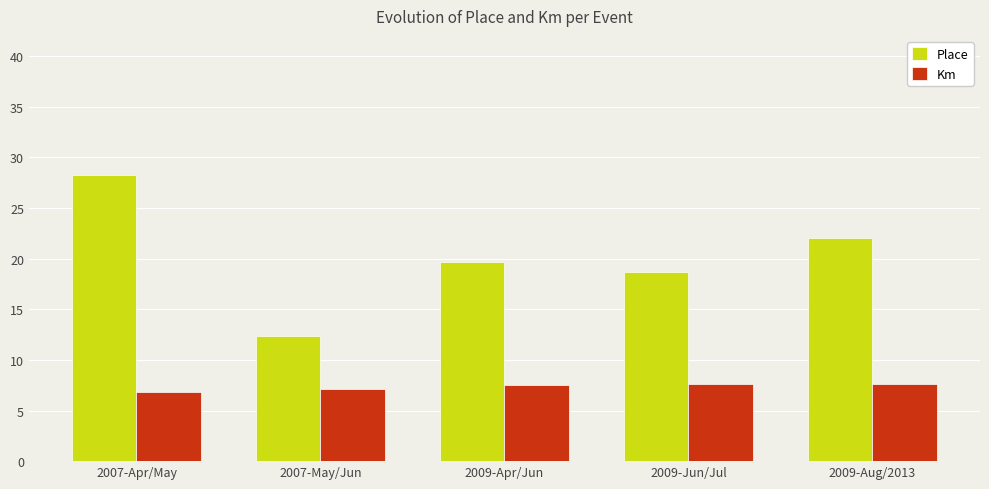

Read the Place value at 2007-May/Jun.

12.3